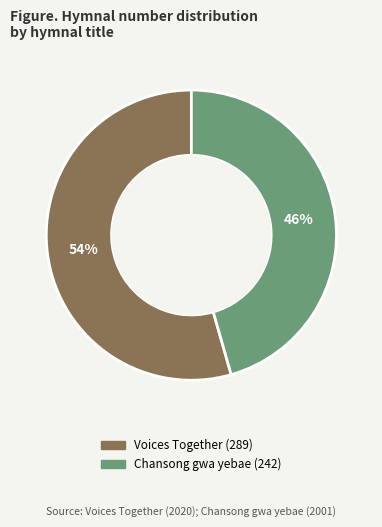

Rank the categories by value from lowest to highest.

Chansong gwa yebae, Voices Together